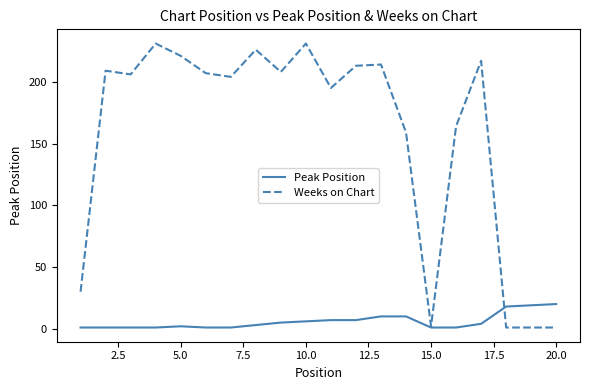

Rank the series by their maximum value, from highest to lowest.

Weeks on Chart, Peak Position